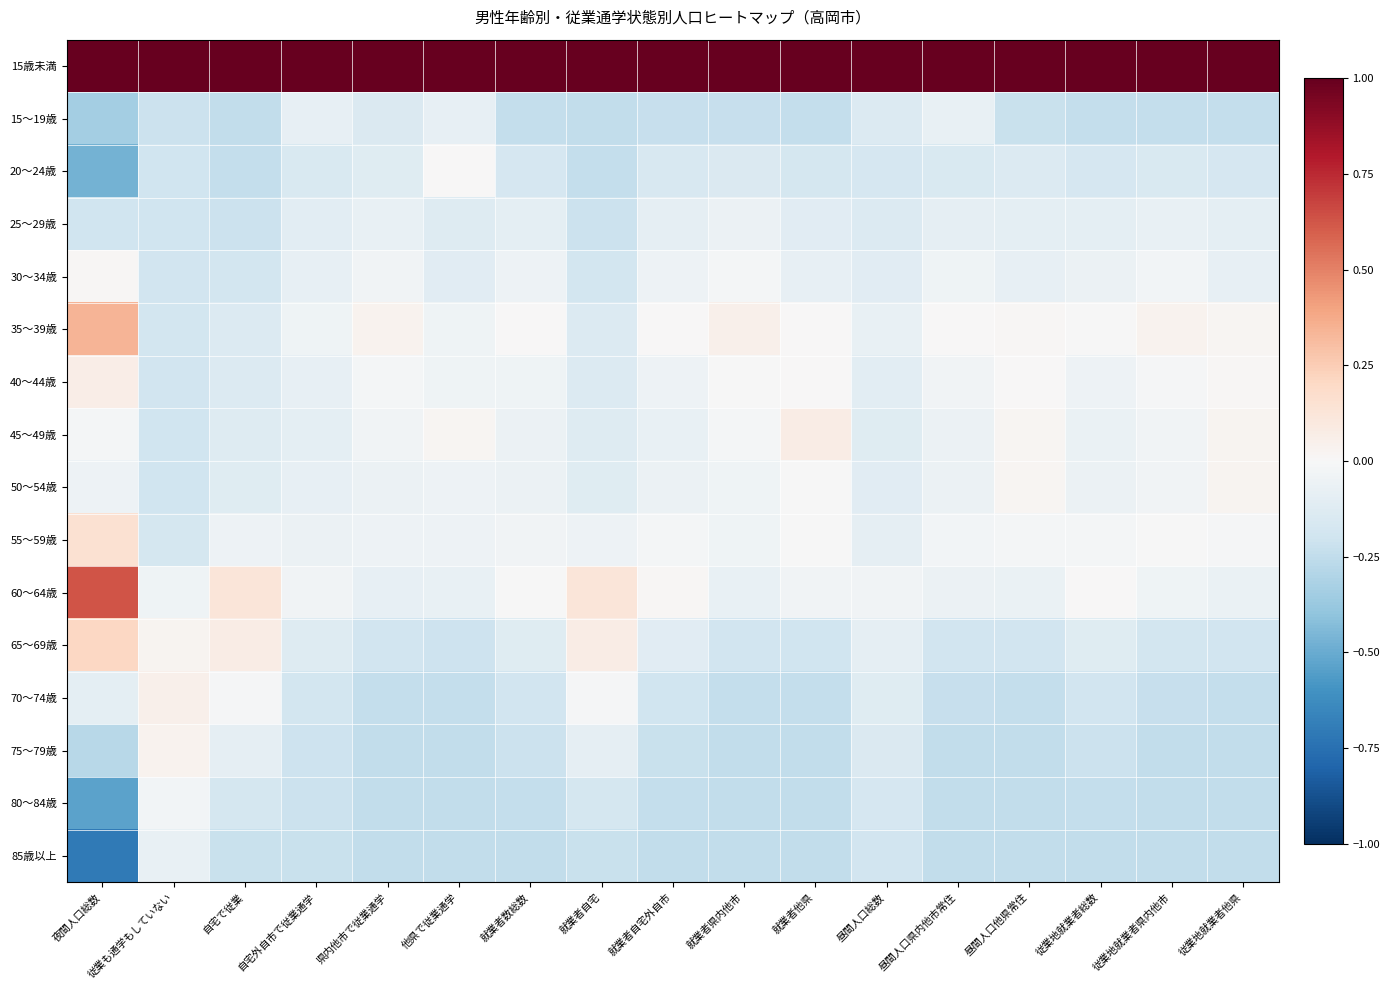

At which category does the chart reach its minimum across all series?

夜間人口総数